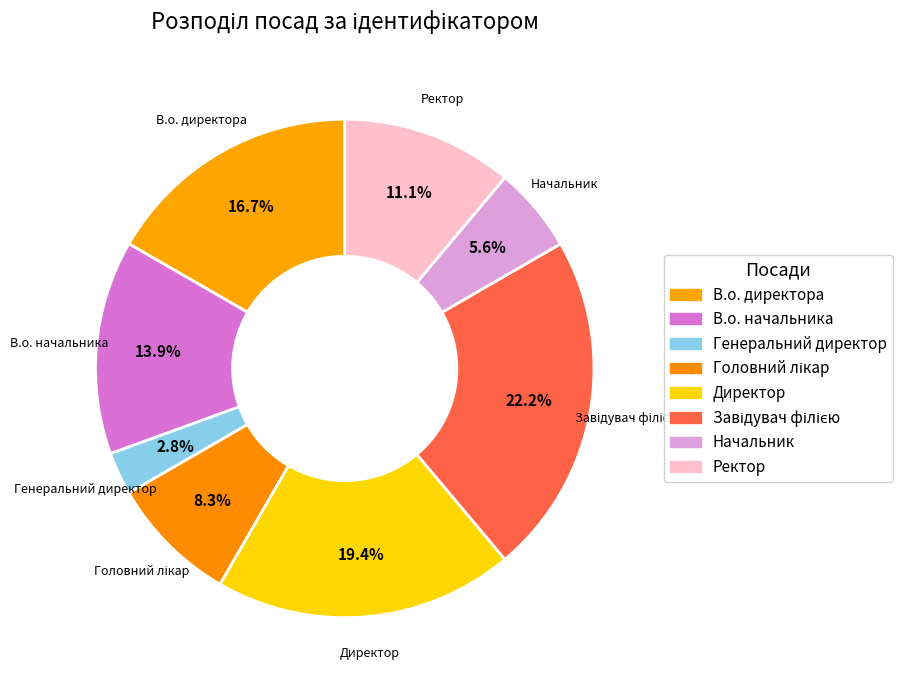

Count the number of slices in the pie.

8